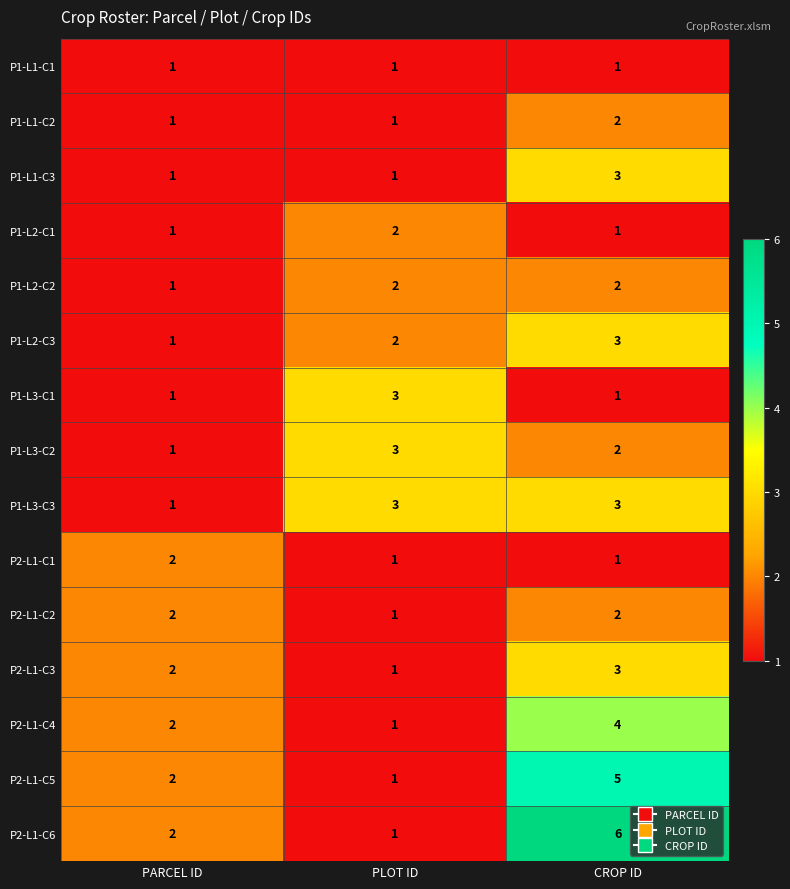

What is the total value across all series at PLOT ID?

24